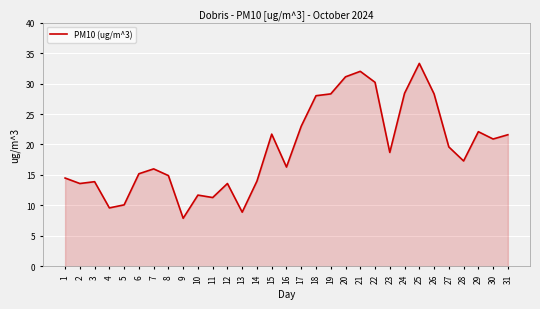

The chart shows a value of 8.9 at 13. True or false?

True